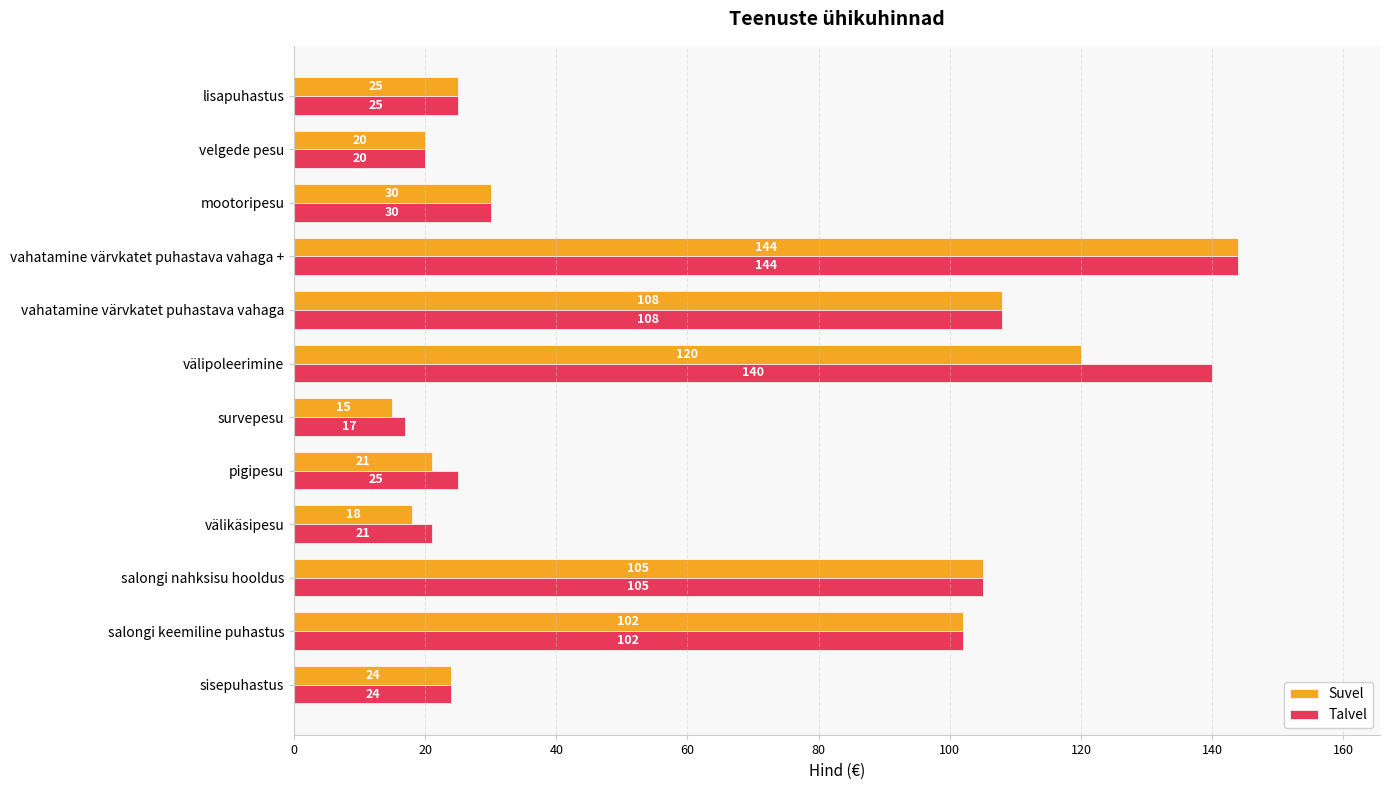

What is the sum of all Talvel values?

761